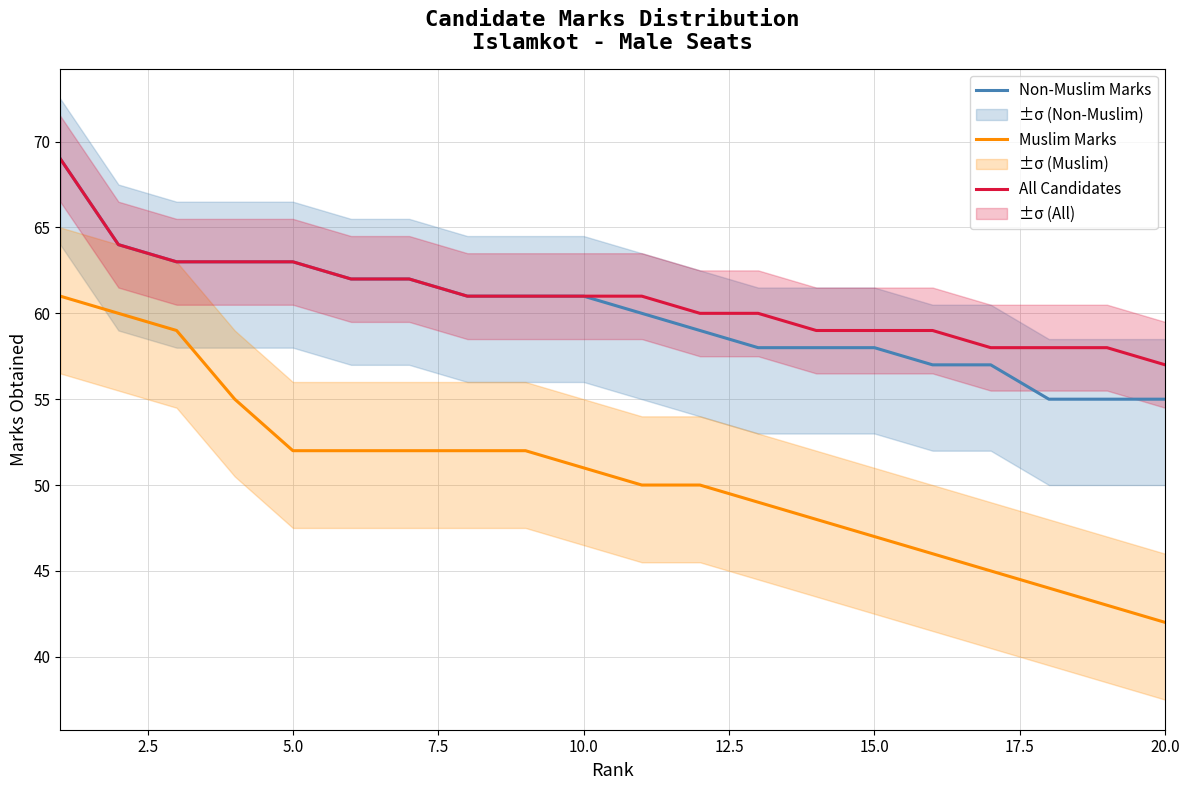

True or false: Muslim Marks and Non-Muslim Marks cross at least once.

False